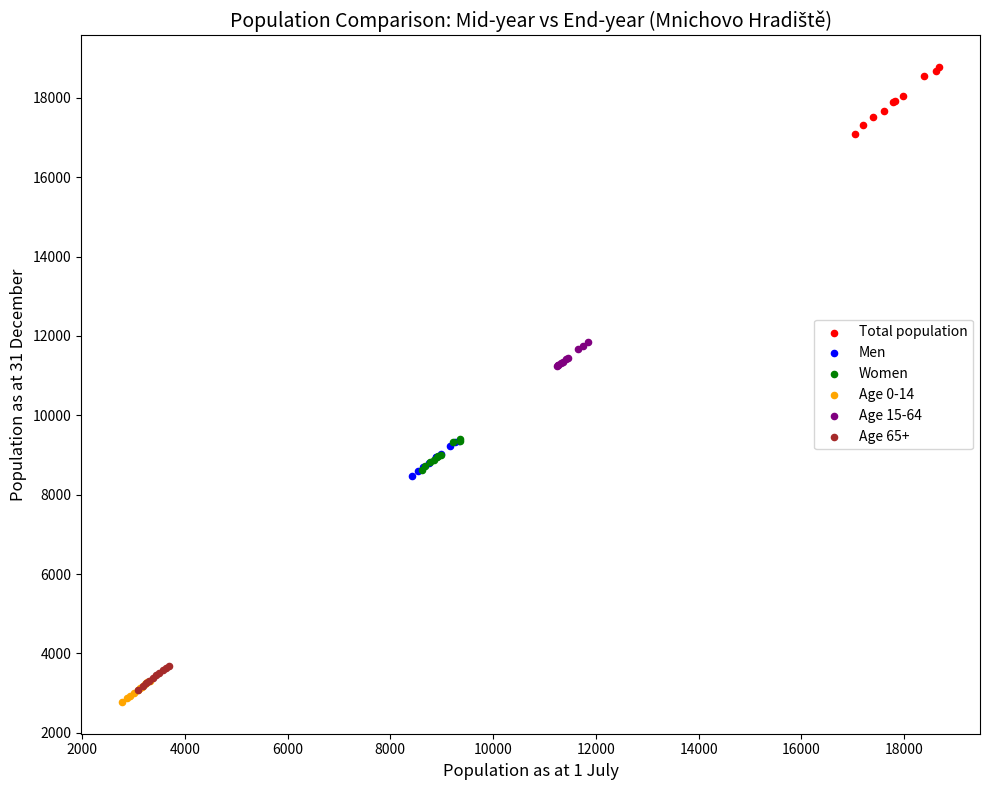

Which series reaches the maximum Y coordinate?

Total population